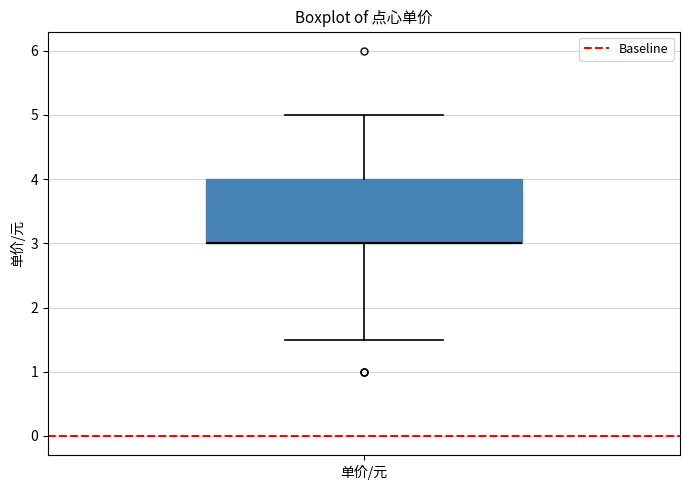

Read this box plot against the y-axis: the position of the median line, the range covered by the box, and the ends of both whiskers. The values are not printed on the chart, so give them approximately, as read against the axis.

median 3.0 (drawn on the box's lower edge), box 3.0 to 4.0, whiskers 1.5 to 5.0